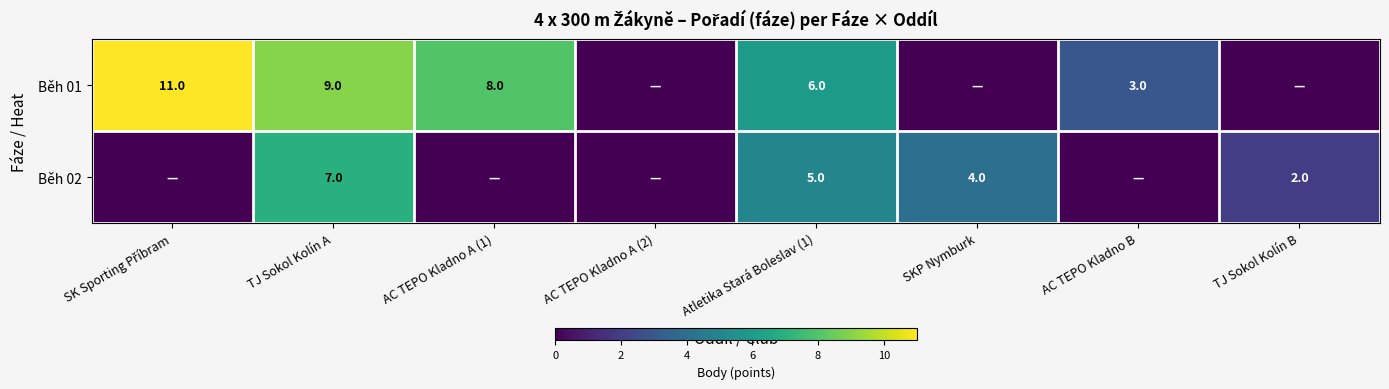

Count the number of data series in this chart.

2